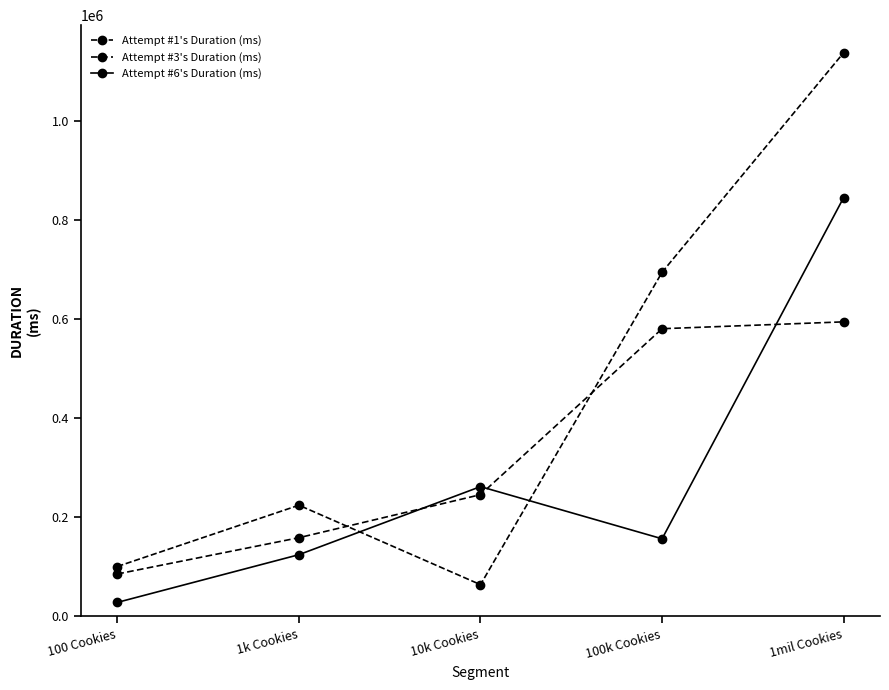

Which series has the widest spread of values?

Attempt #1's Duration (ms)